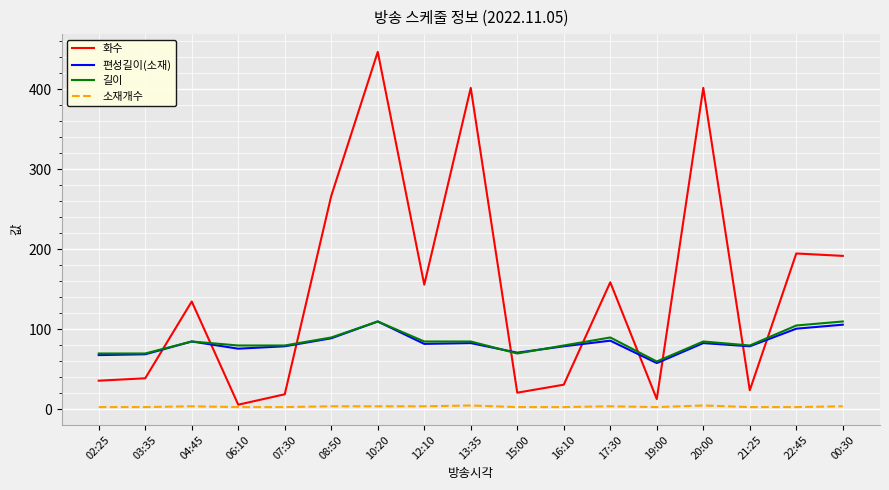

What is the greatest value displayed?

447